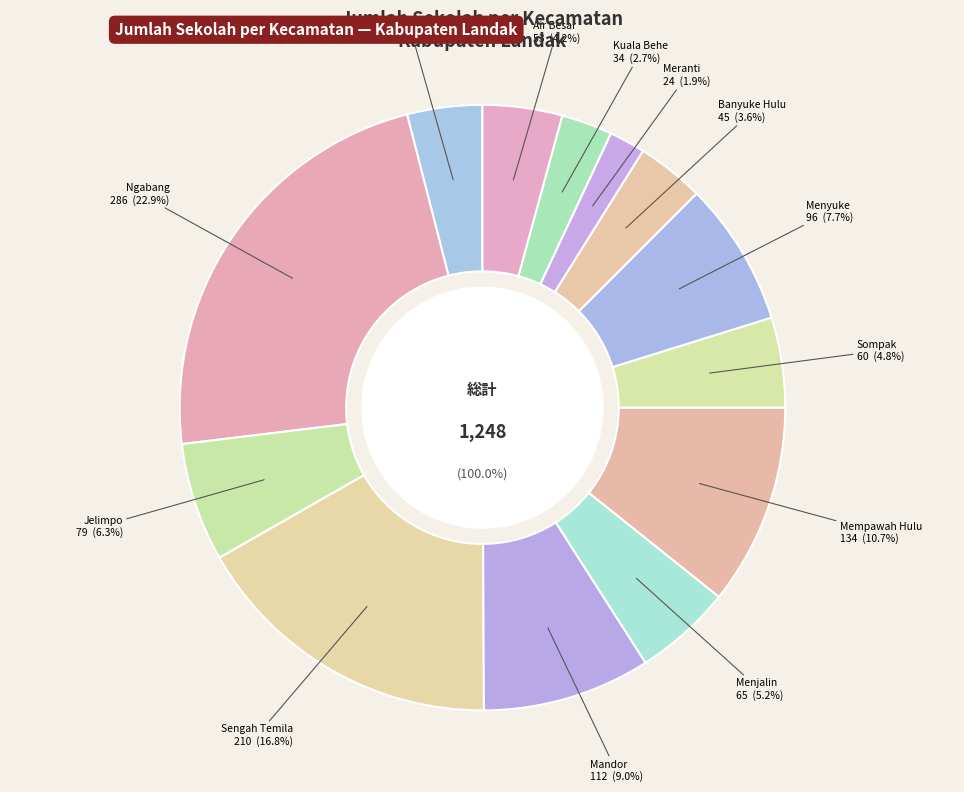

Do Sompak and Sengah Temila together represent more than half of the pie?

No